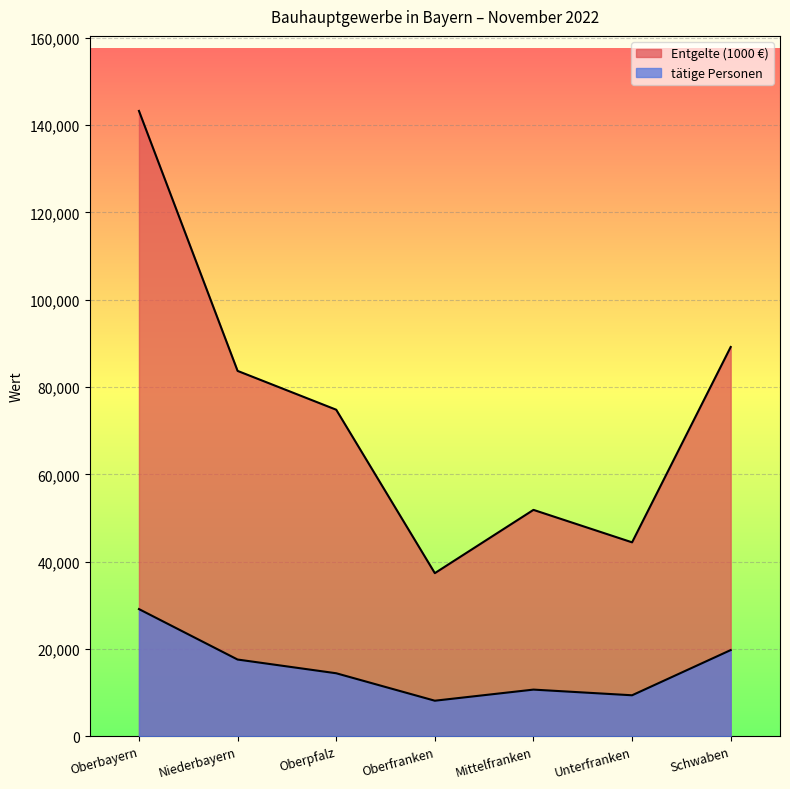

Read the tätige Personen value at Schwaben, to the nearest 100.

19700